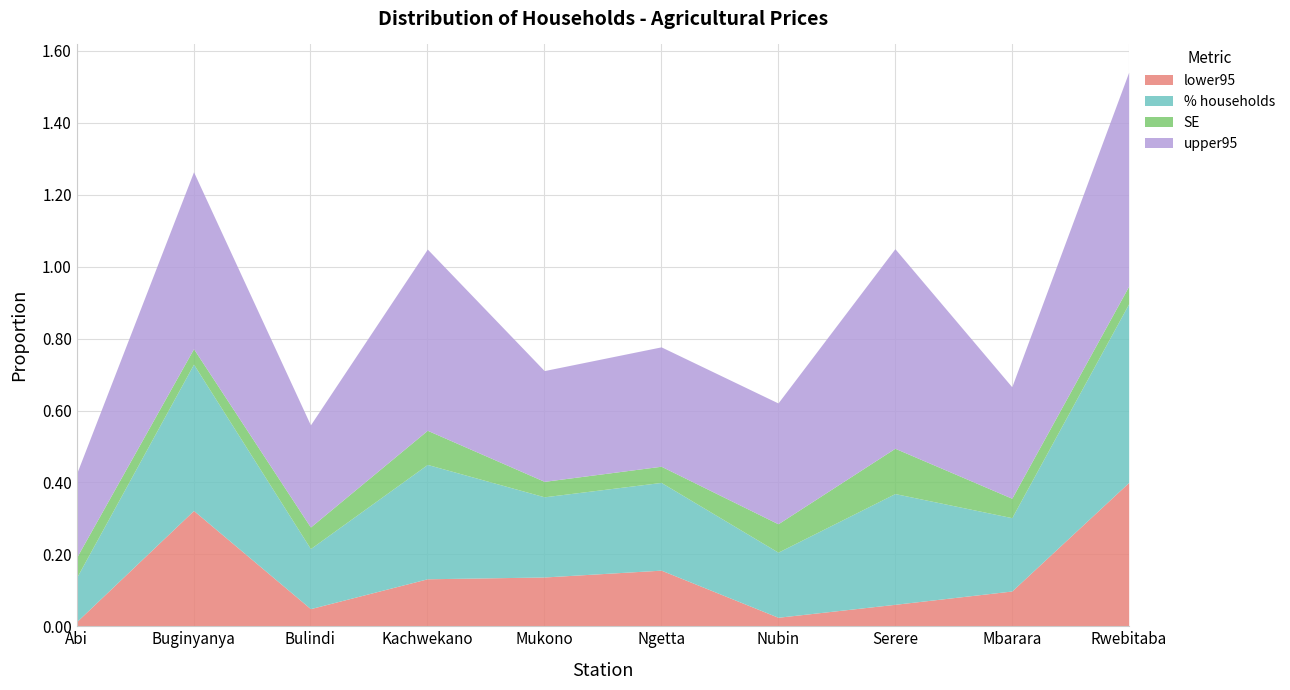

Reading left to right, what are all the values shown in this chart?

% households: 0.1	0.4	0.2	0.3	0.2	0.2	0.2	0.3	0.2	0.5
SE: 0.1	0.0	0.1	0.1	0.0	0.0	0.1	0.1	0.1	0.0
lower95: 0.0	0.3	0.0	0.1	0.1	0.2	0.0	0.1	0.1	0.4
upper95: 0.2	0.5	0.3	0.5	0.3	0.3	0.3	0.6	0.3	0.6